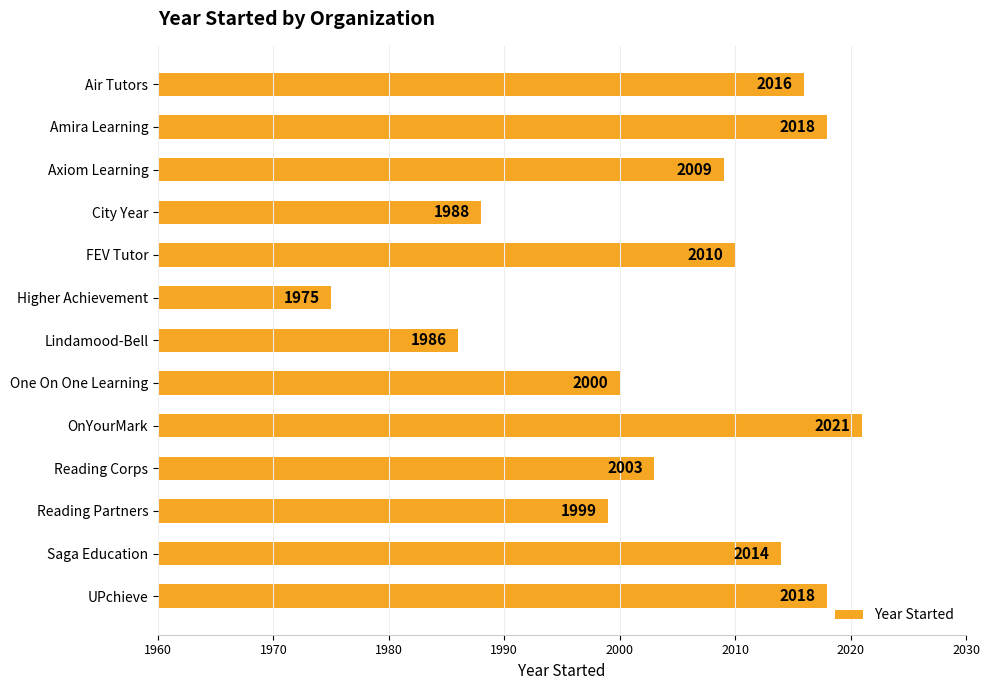

At which category does the chart reach its peak across all series?

OnYourMark